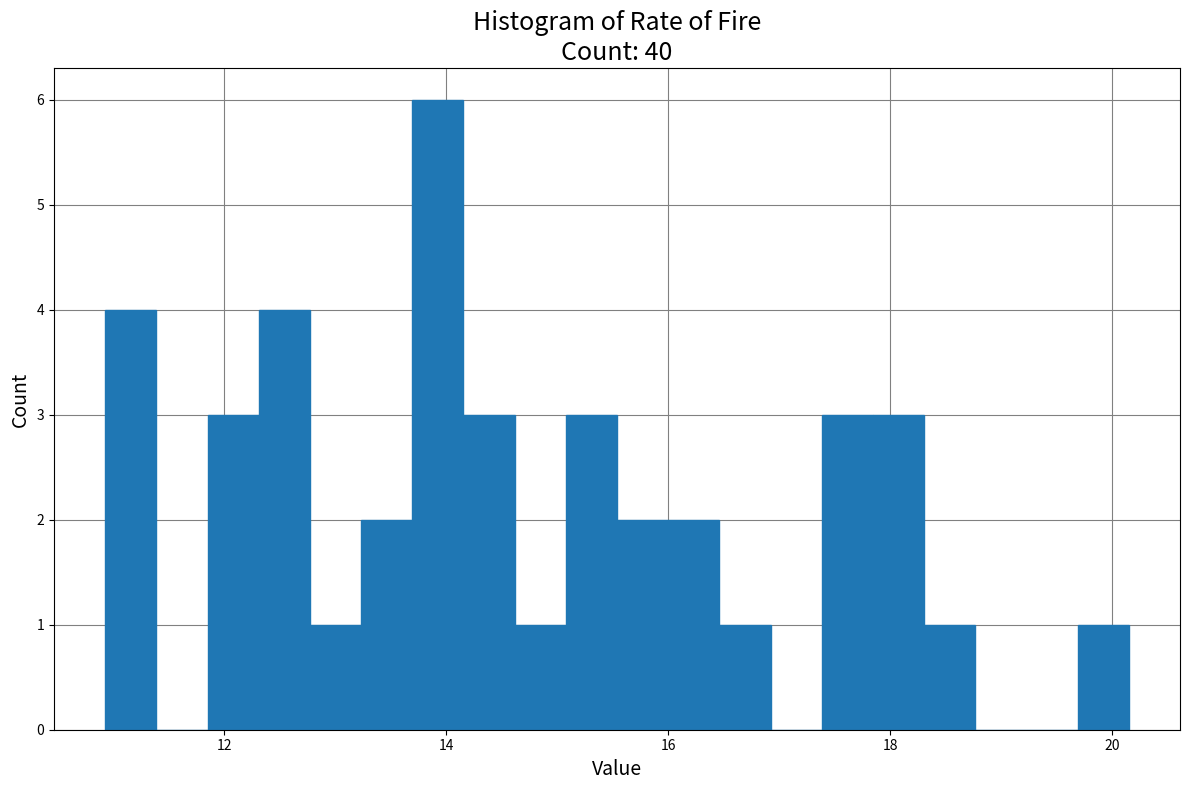

Around what value on the x-axis is the tallest bar? Give the approximate position of its centre, as read against the axis.

14.0